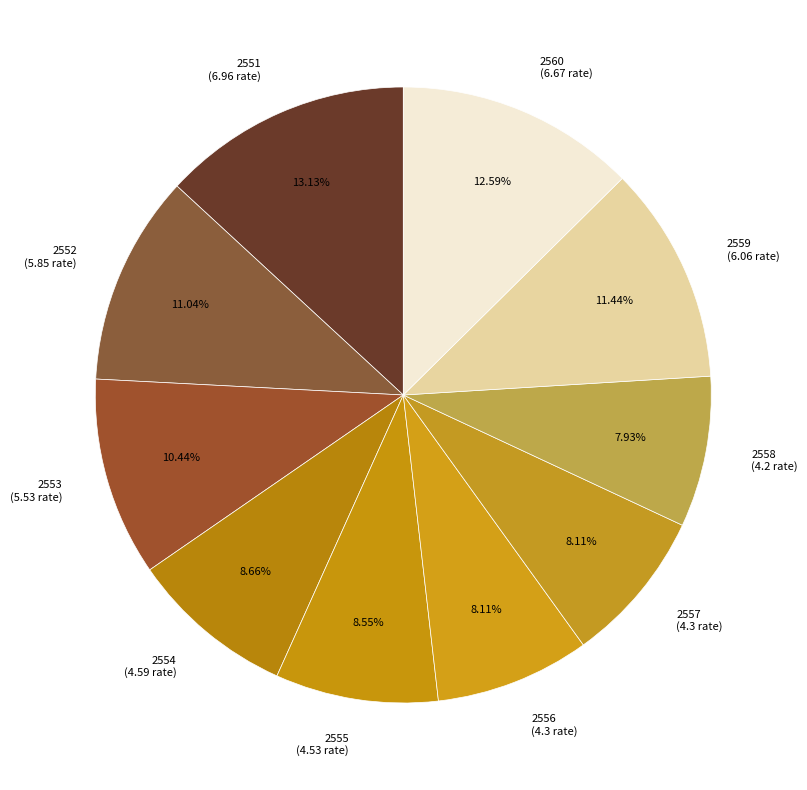

Combined, what portion of the pie is 2557 and 2560?

20.7%